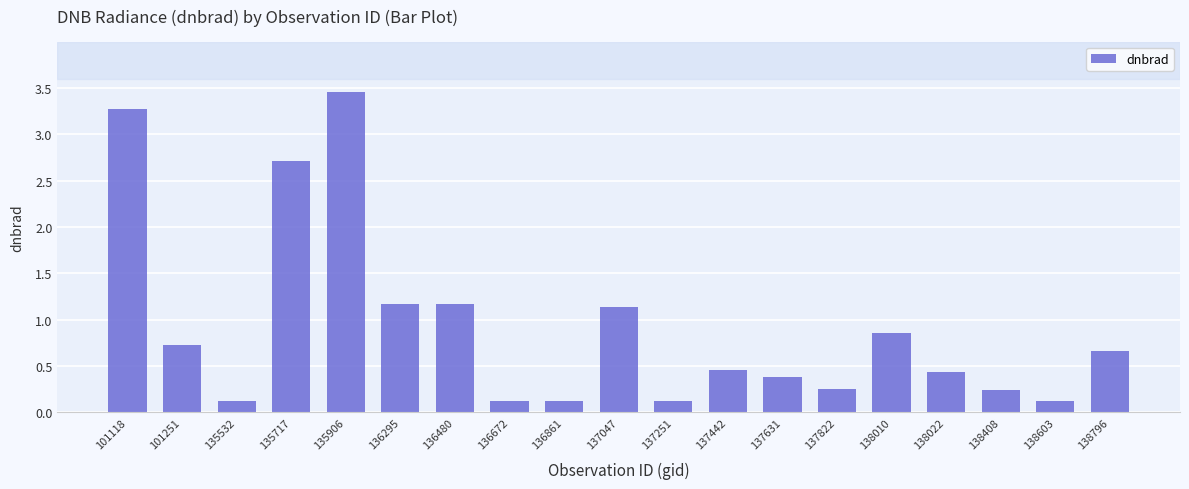

What is the difference between the second highest and second lowest values?

3.2